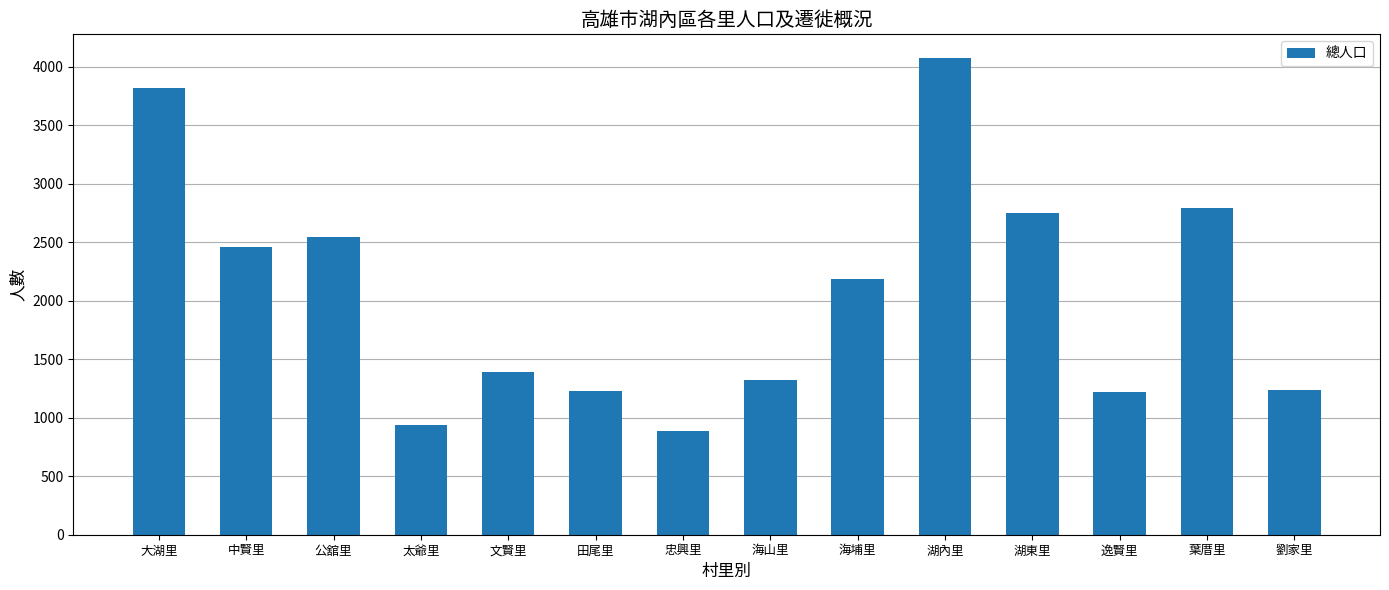

Count the number of data series in this chart.

1